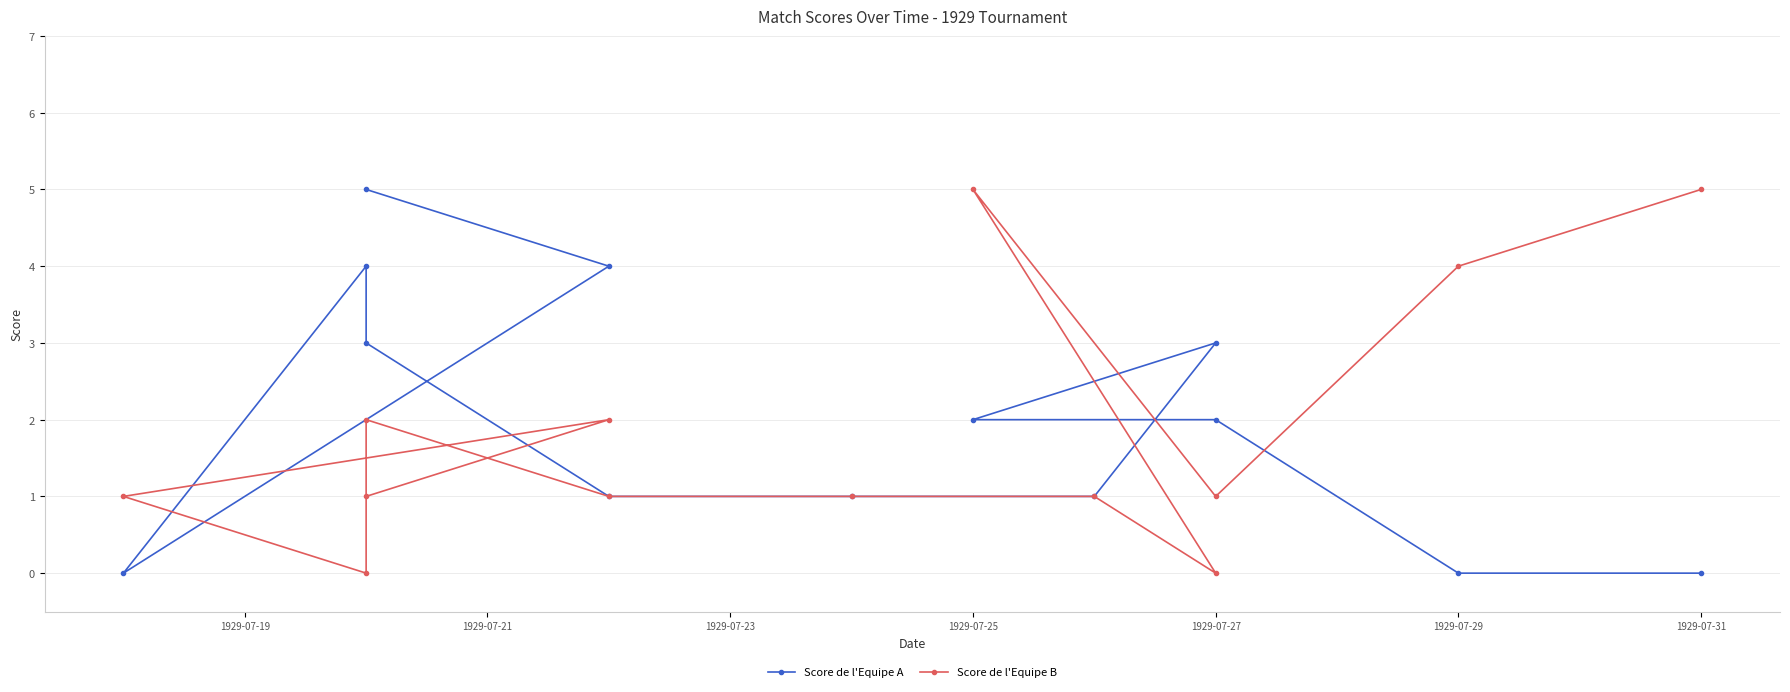

The value of Score de l'Equipe B at 1929-07-25 is 8. True or false?

False